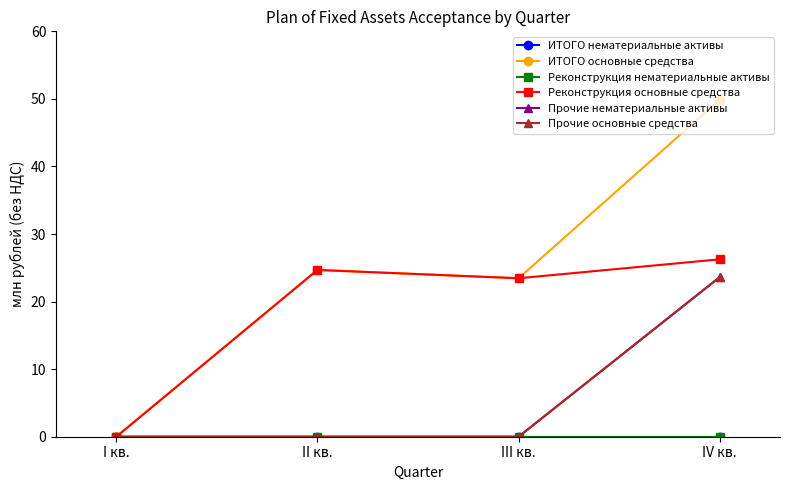

At how many categories does at least one series exceed 1?

3